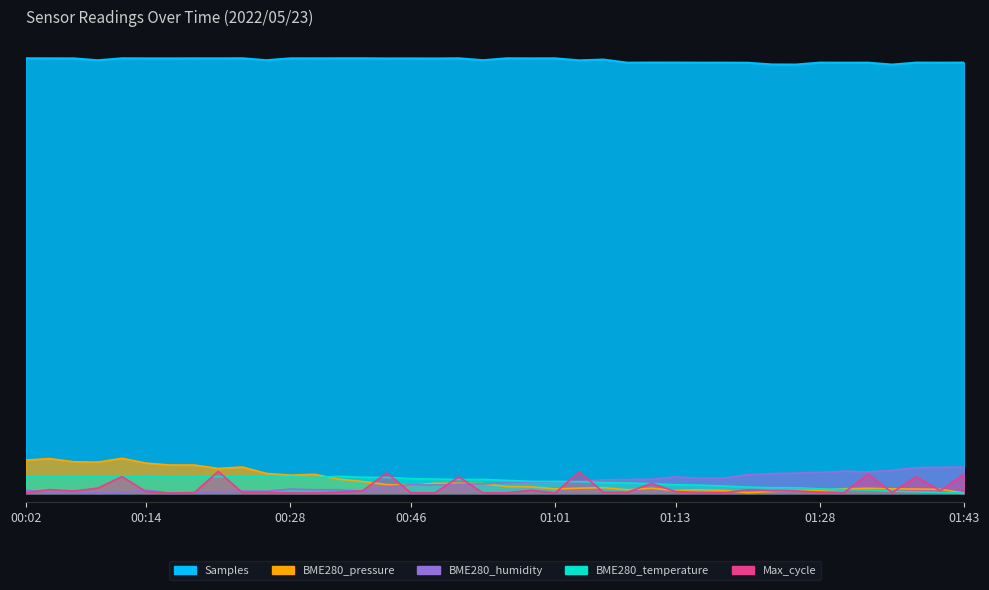

What is the difference between the maximum and minimum values in the BME280_temperature series?

253243.0